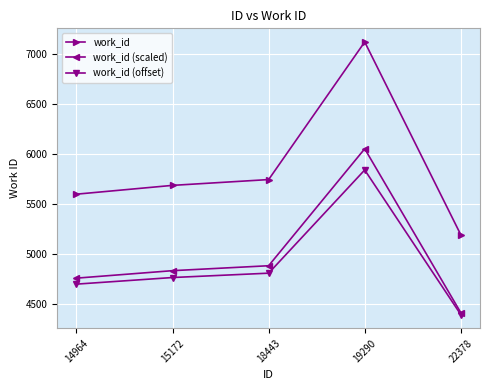

The value of work_id (scaled) at 14964 is 4758.3. True or false?

True